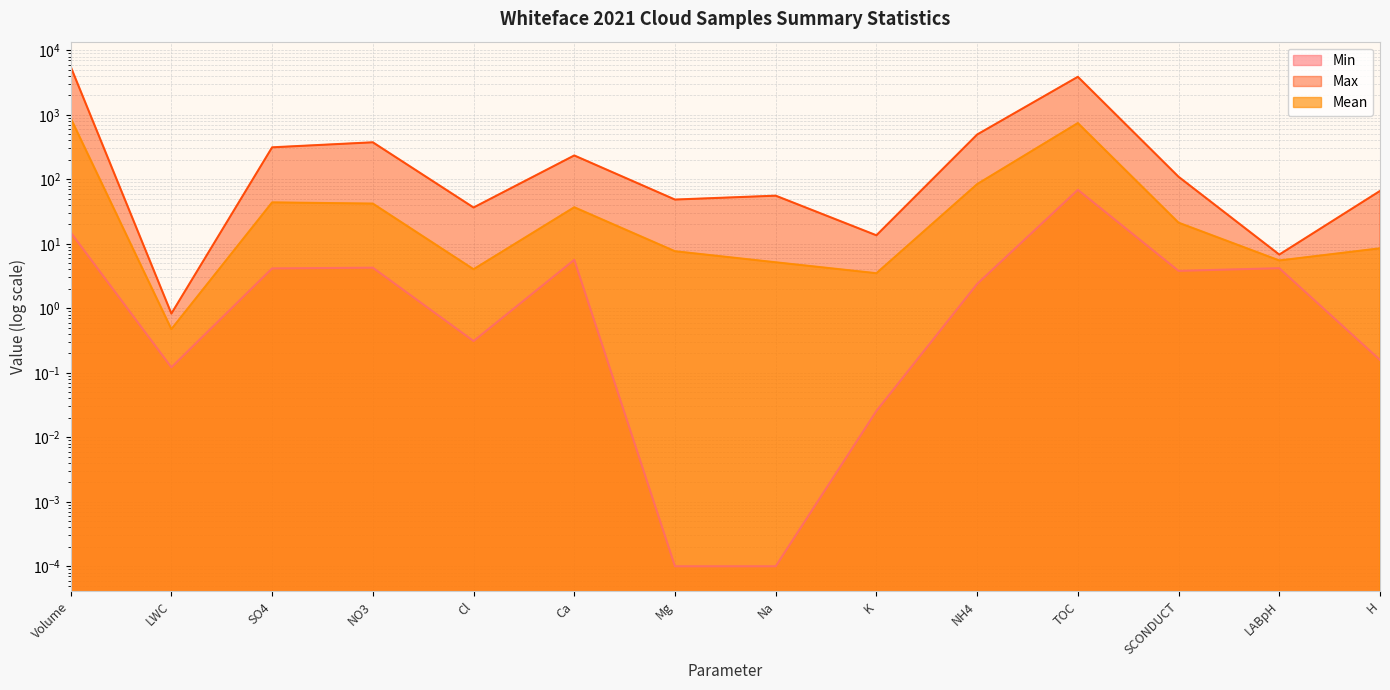

What is the label of the 2nd point from the left?

LWC